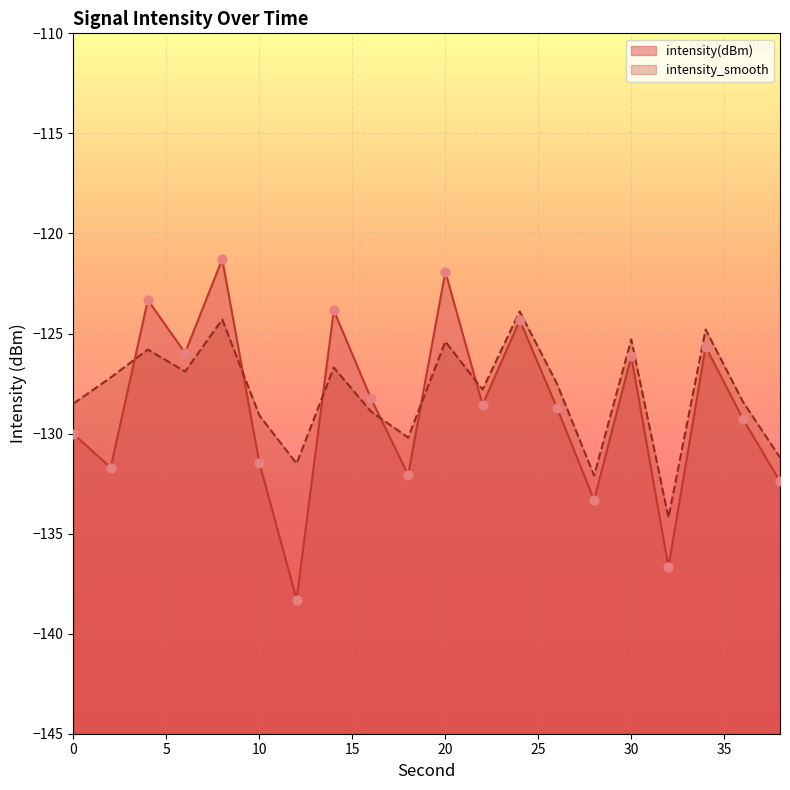

Which series has the largest Y range (max minus min)?

intensity(dBm)